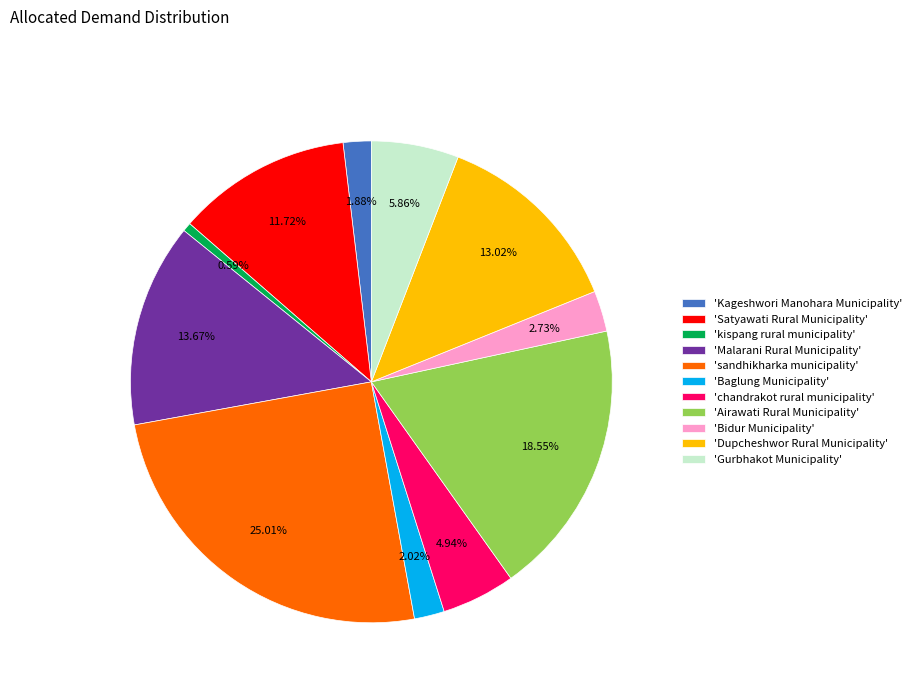

Between 'Gurbhakot Municipality' and 'Dupcheshwor Rural Municipality', which is larger?

'Dupcheshwor Rural Municipality'